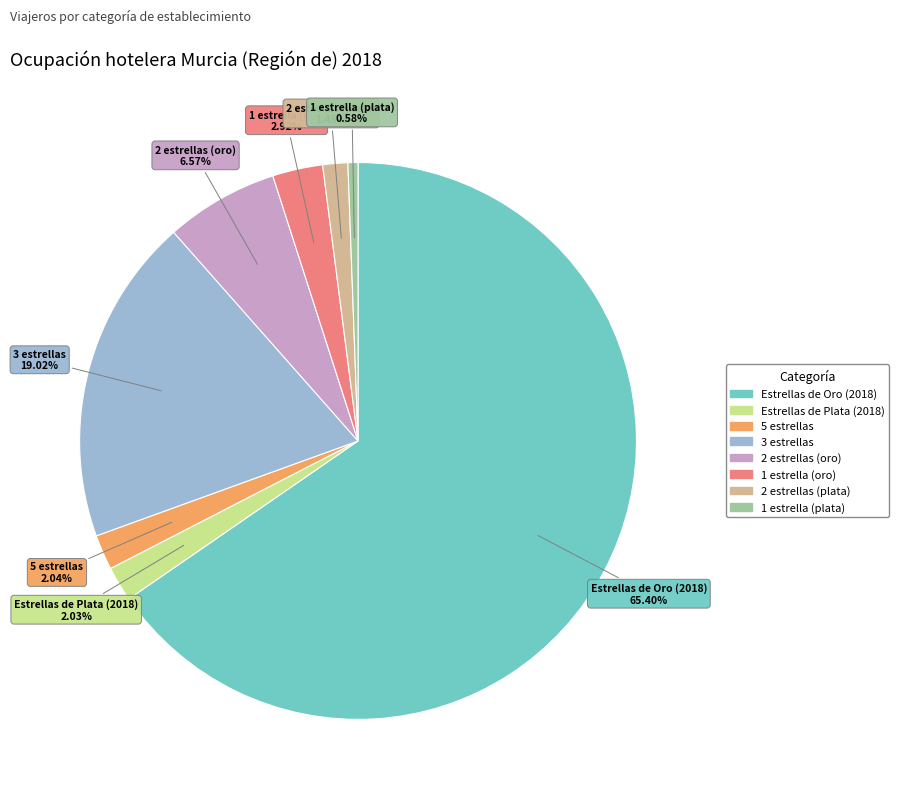

Which category accounts for the majority?

Estrellas de Oro (2018)